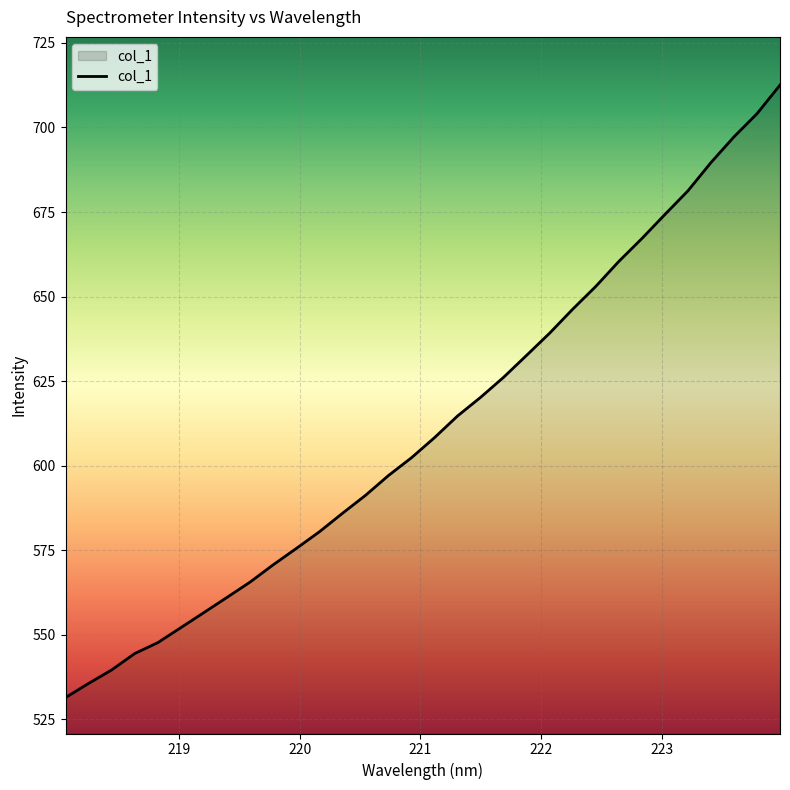

What is the minimum value shown in the chart?

531.4